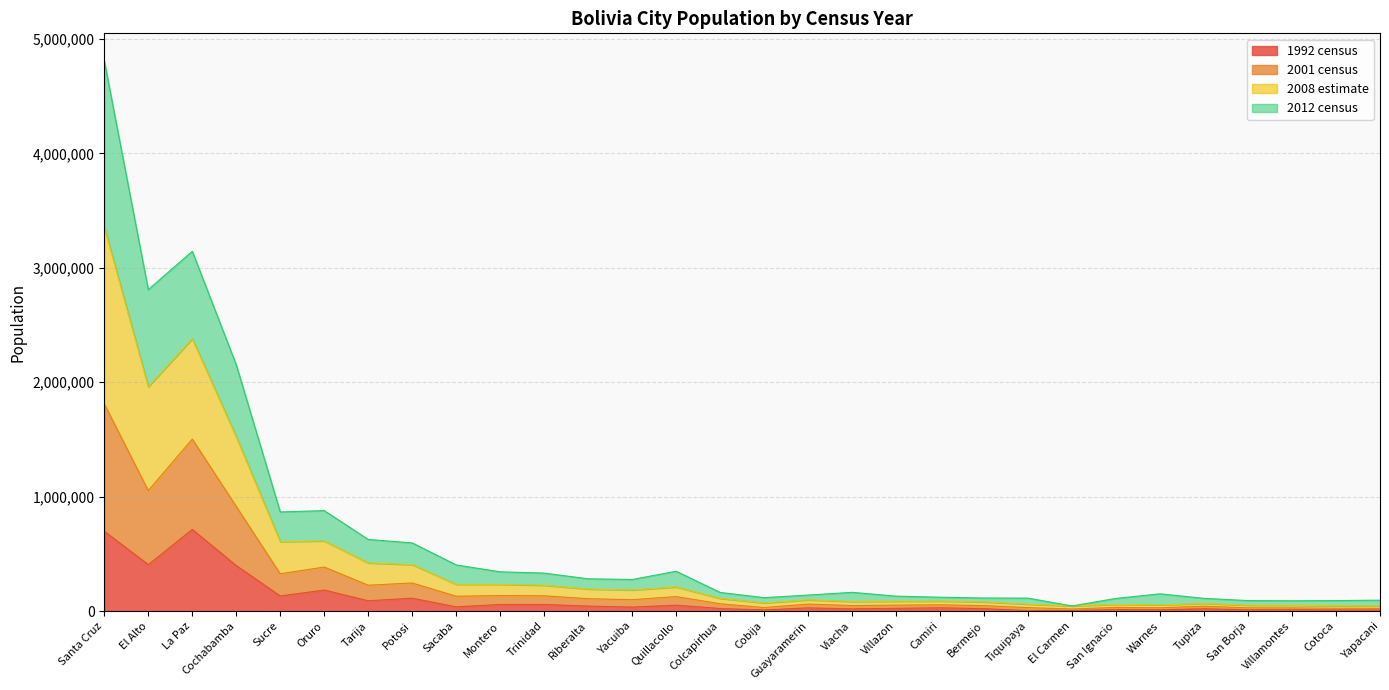

True or false: 1992 census and 2001 census intersect in this chart.

False